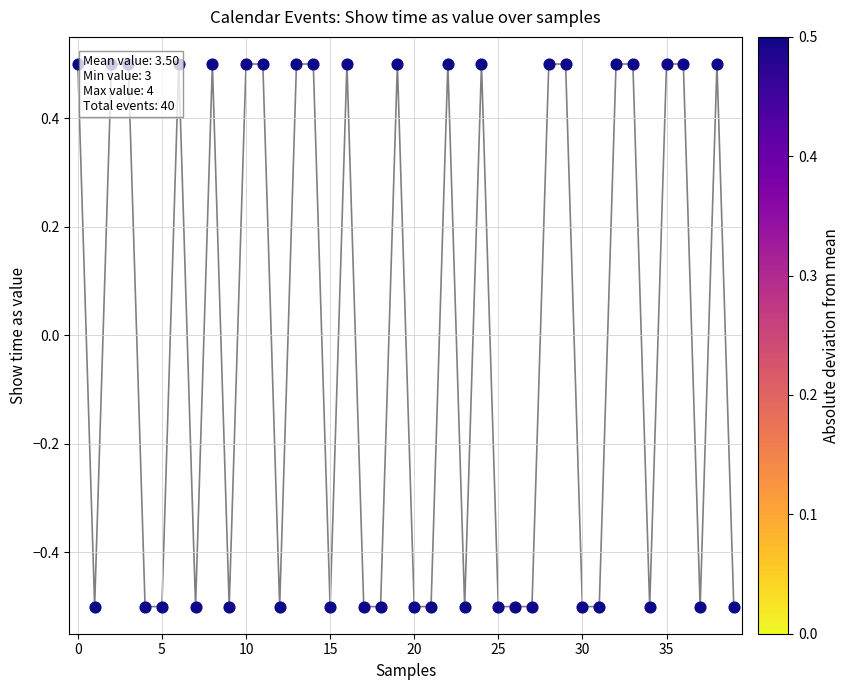

What is the change in value from 13 to 18?

-1.0